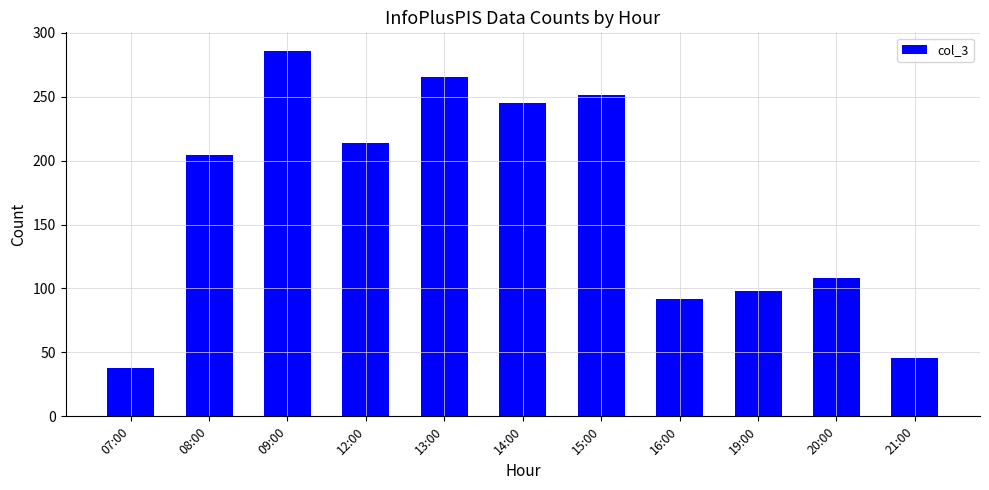

Which category has the highest value across all series?

09:00